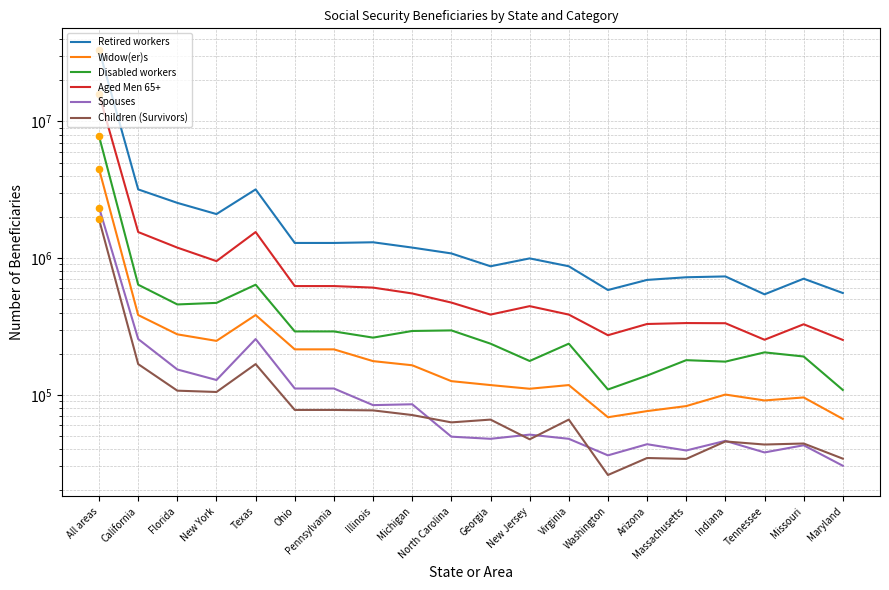

What is the total value across all series at Texas?

6180940